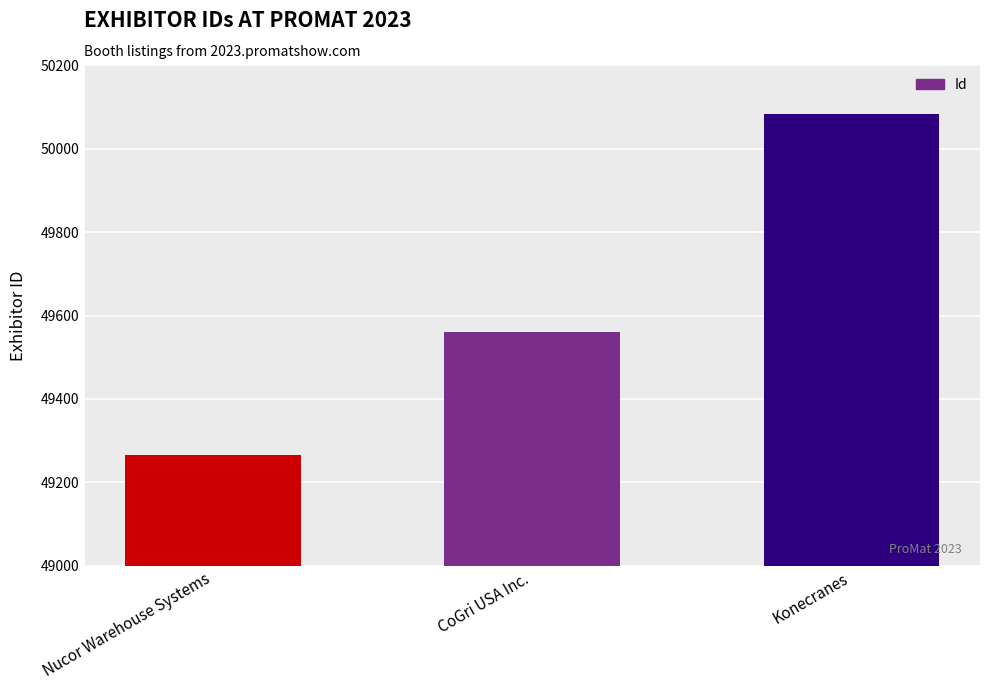

What is the greatest value displayed?

50084